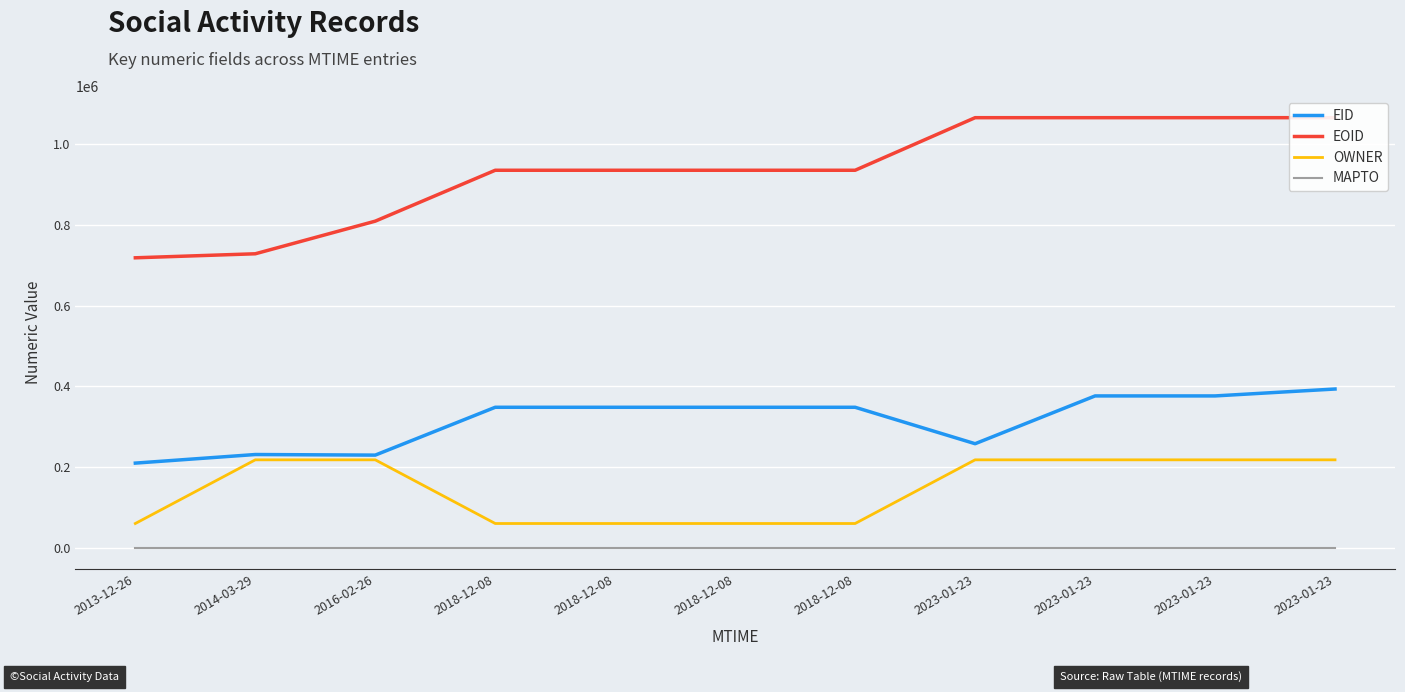

The EID series shows 91674 at 2014-03-29. True or false?

False